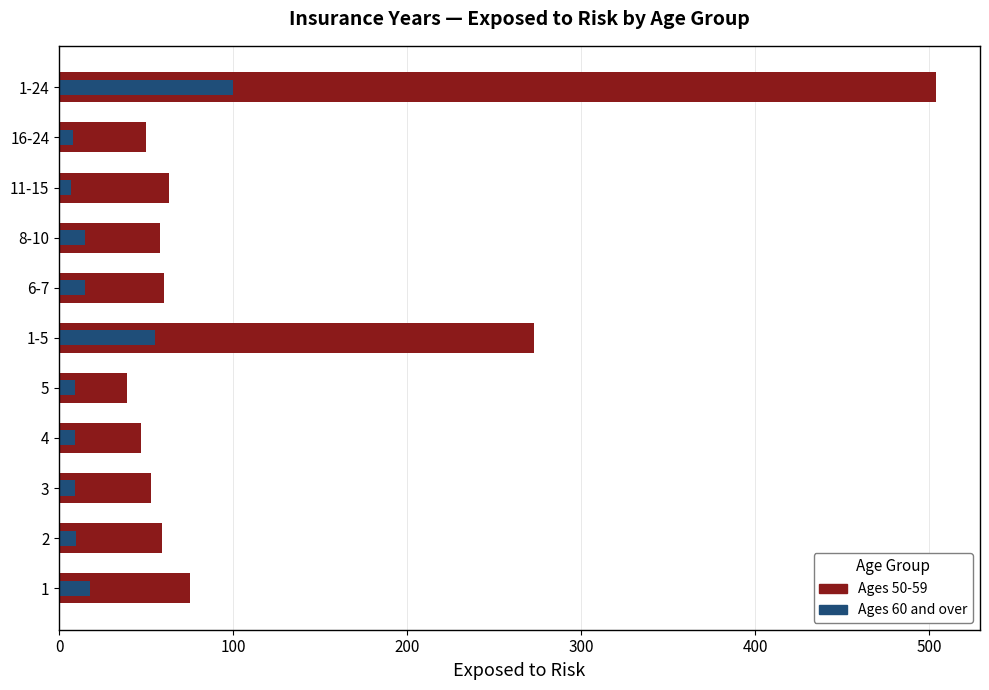

What is the difference between the maximum and second lowest values in the Ages 50-59 series?

457